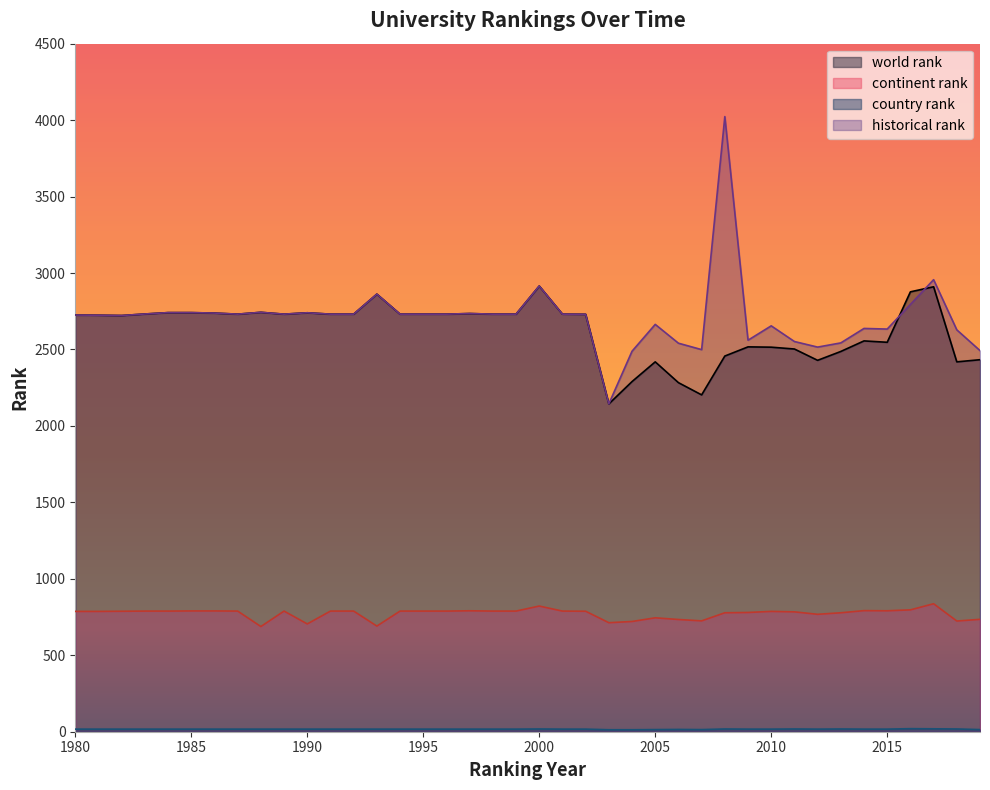

What is the greatest value displayed?

4023.0